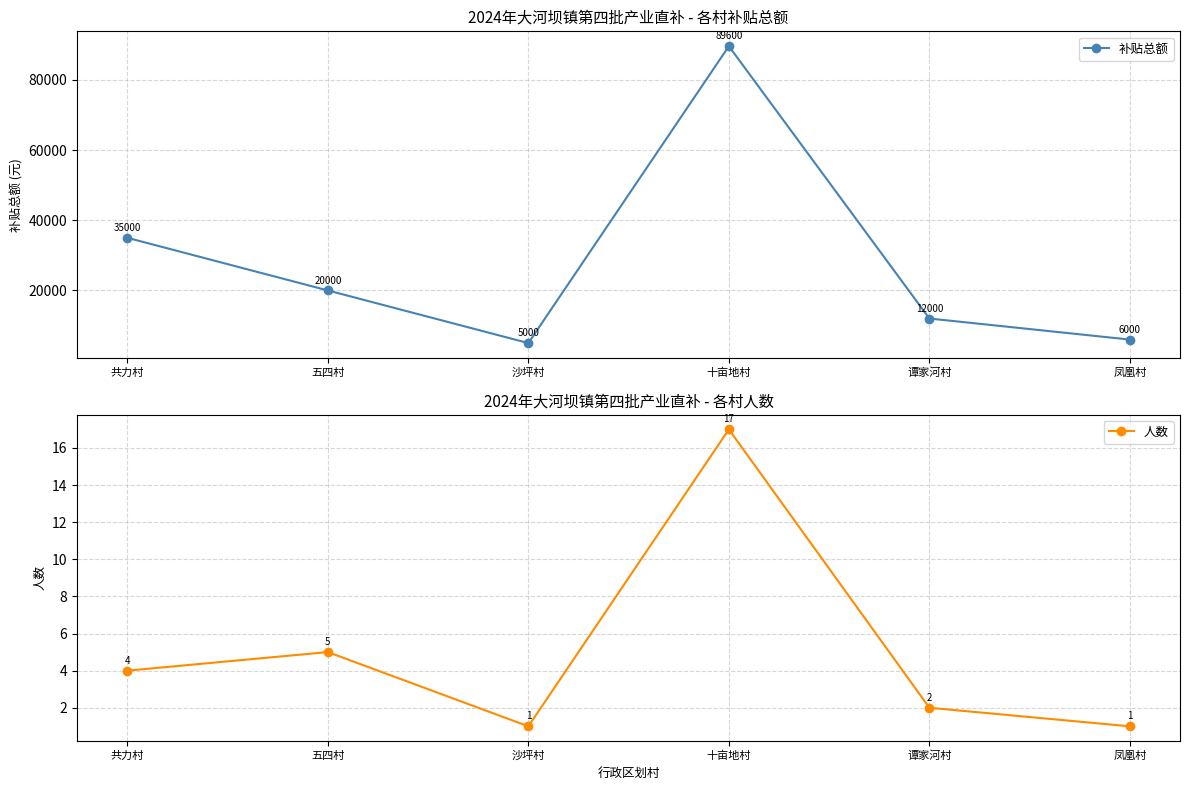

At which category is the sum across all series the highest?

十亩地村